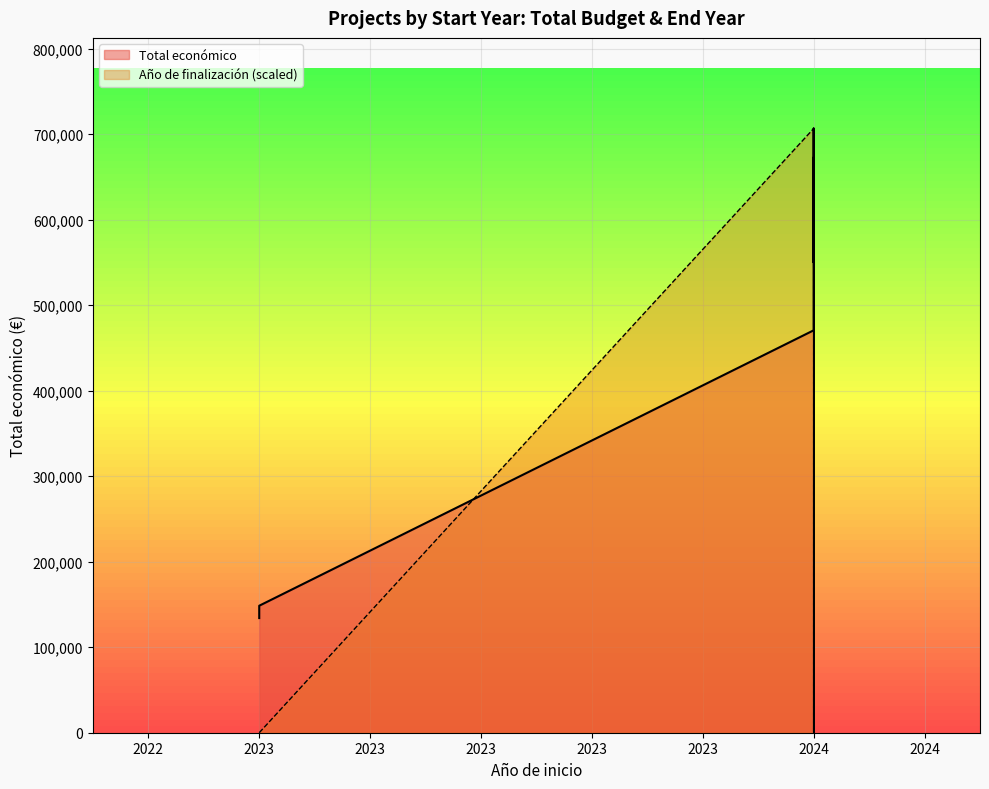

Between Olive Carbon and AGRI-ROVENAT, which series saw the biggest shift?

Año de finalización